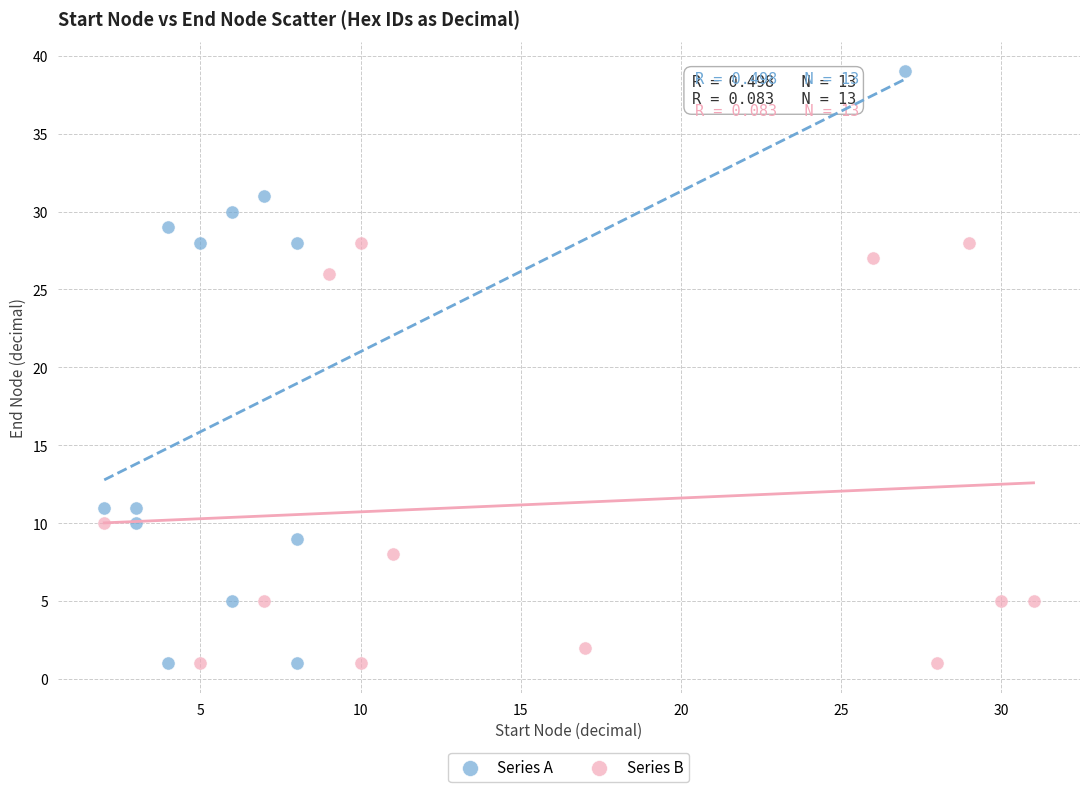

What are all the series names shown in the legend?

Series A, Series B